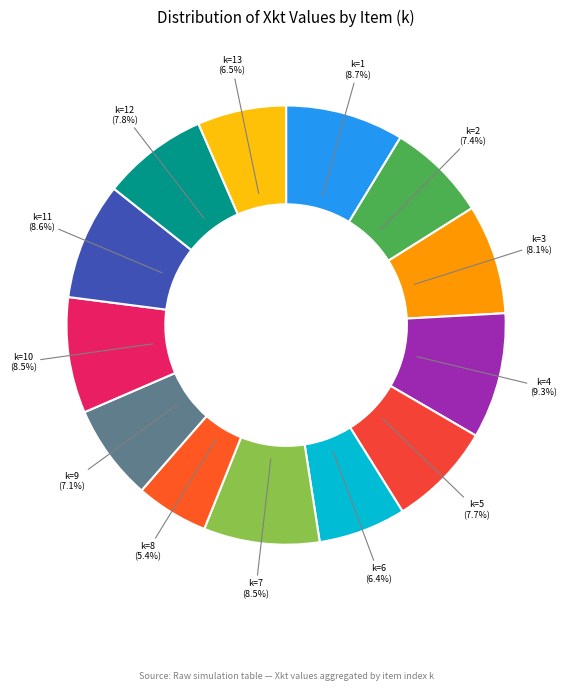

What is the total percentage of k=12 and k=13?

14.3%